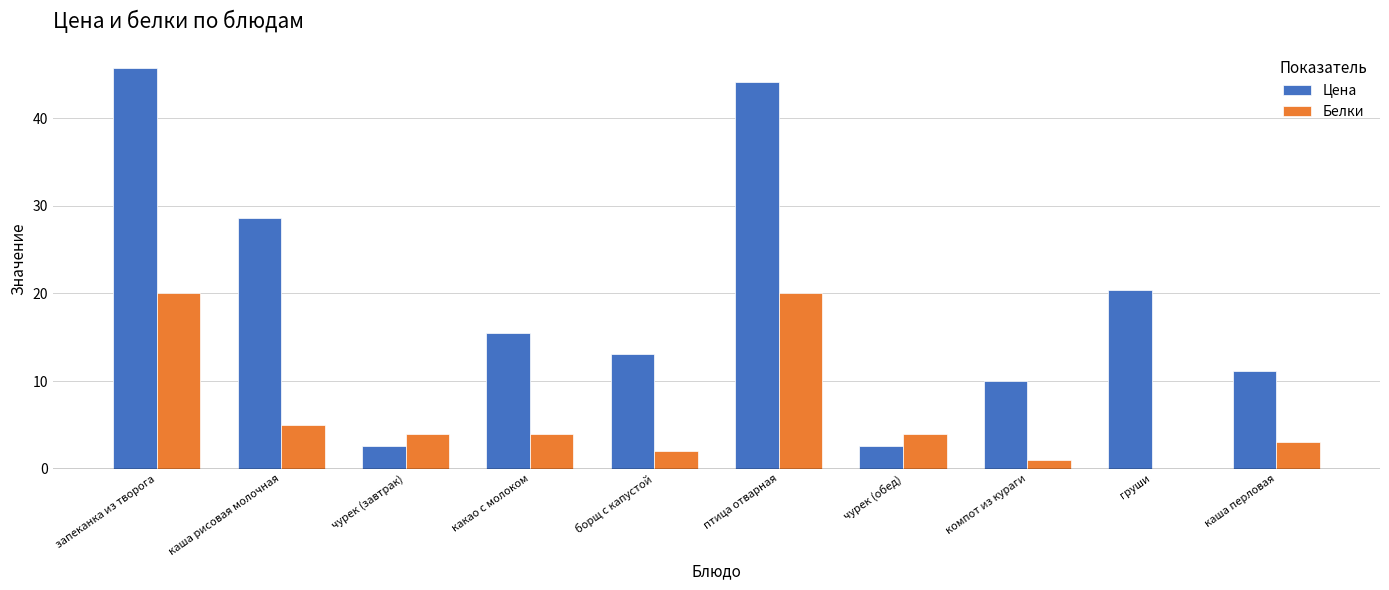

Reading left to right, what are all the values shown in this chart?

Цена: запеканка из творога=45.8	каша рисовая молочная=28.6	чурек (завтрак)=2.6	какао с молоком=15.5	борщ с капустой=13.1	птица отварная=44.2	чурек (обед)=2.6	компот из кураги=10.0	груши=20.4	каша перловая=11.1
Белки: запеканка из творога=20.0	каша рисовая молочная=5.0	чурек (завтрак)=4.0	какао с молоком=4.0	борщ с капустой=2.0	птица отварная=20.0	чурек (обед)=4.0	компот из кураги=1.0	груши=0.0	каша перловая=3.0